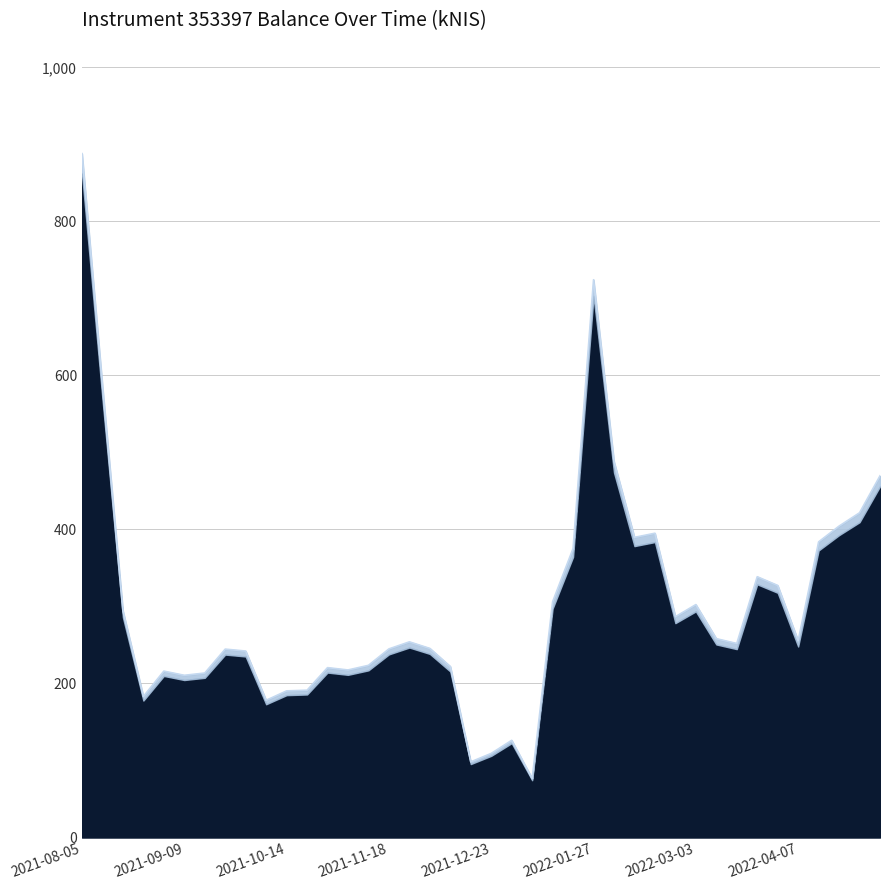

Where is the data nearest to the value 482?

2022-02-03